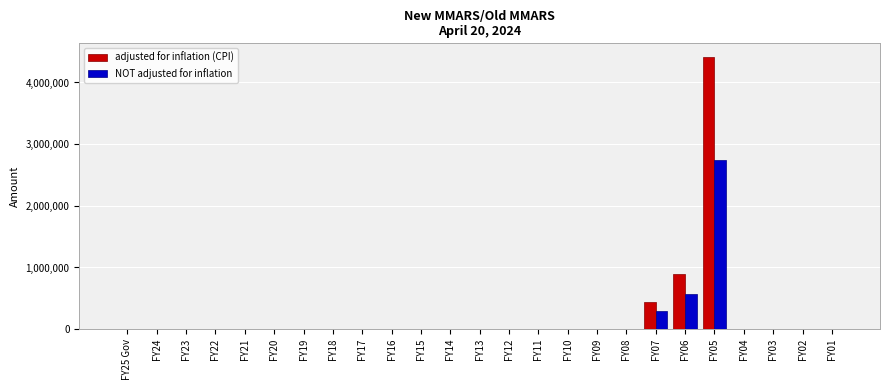

At which category is the sum across all series the highest?

FY05